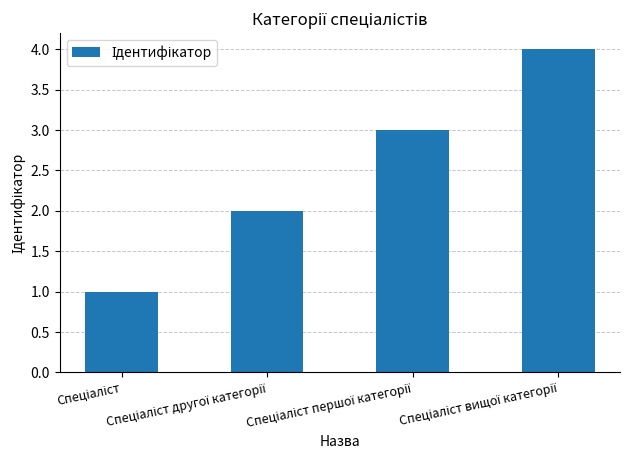

How many data points are less than 3?

2